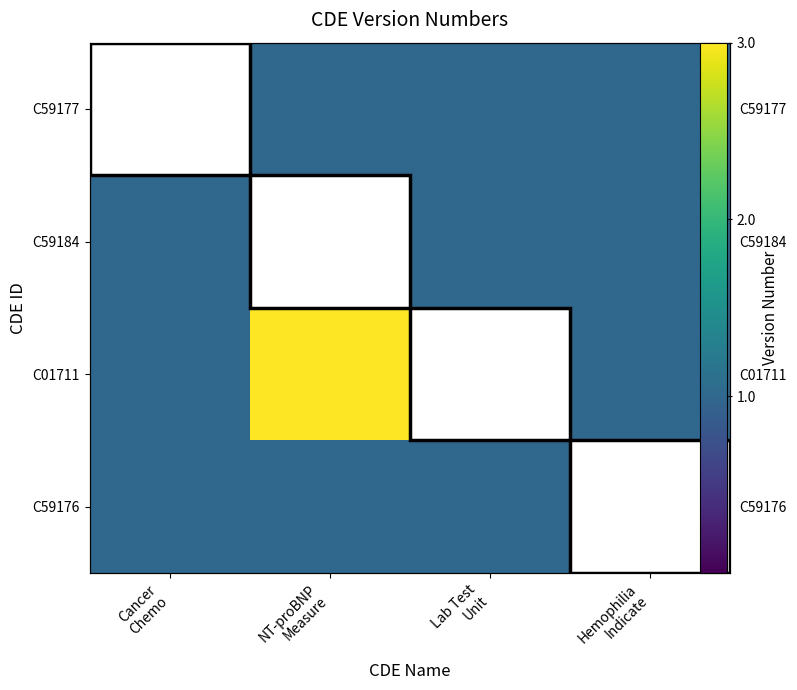

What value does the C59177 series have at Hemophilia Indicate?

1